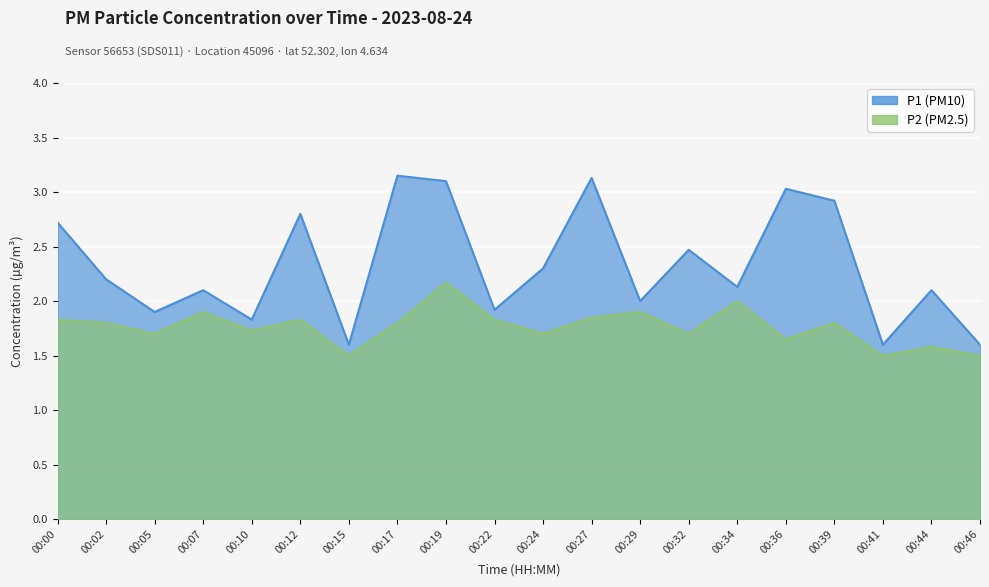

The value of P2 at 00:10 is 2.8. True or false?

False